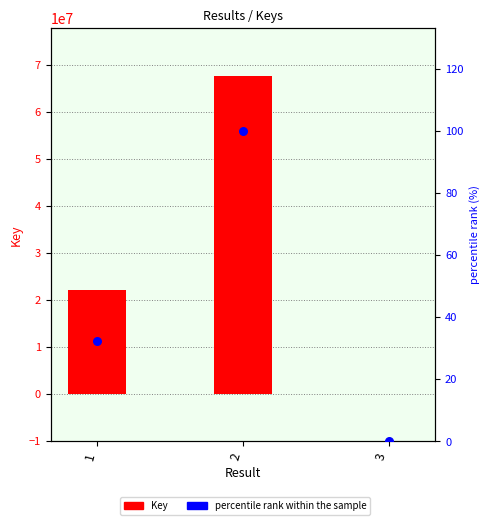

Which series has the largest total across all categories?

Key